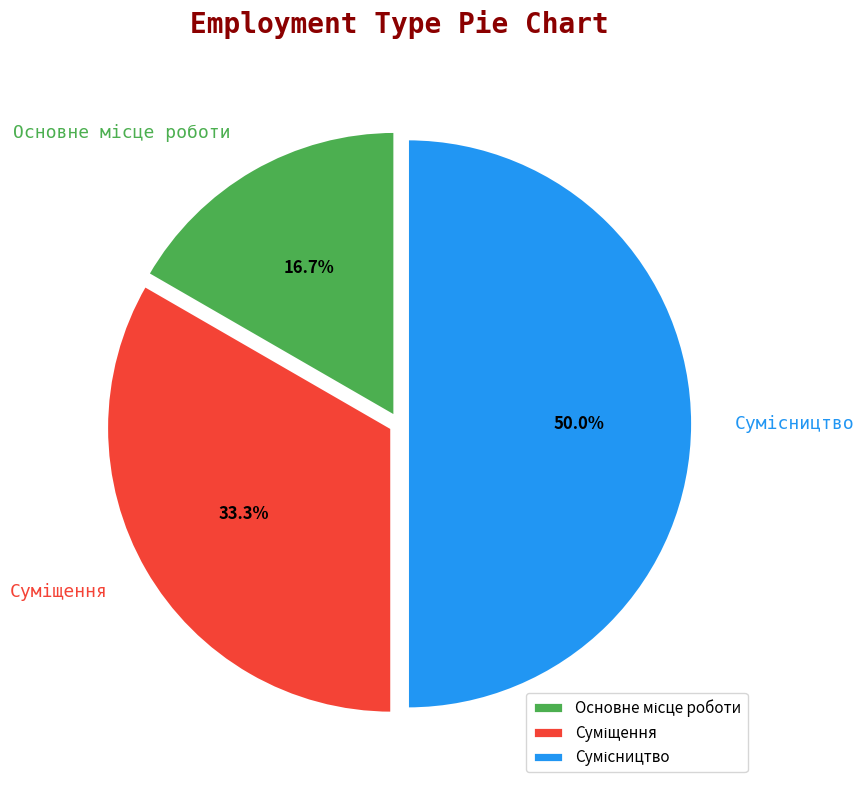

The Суміщення slice represents 46% of the pie. True or false?

False